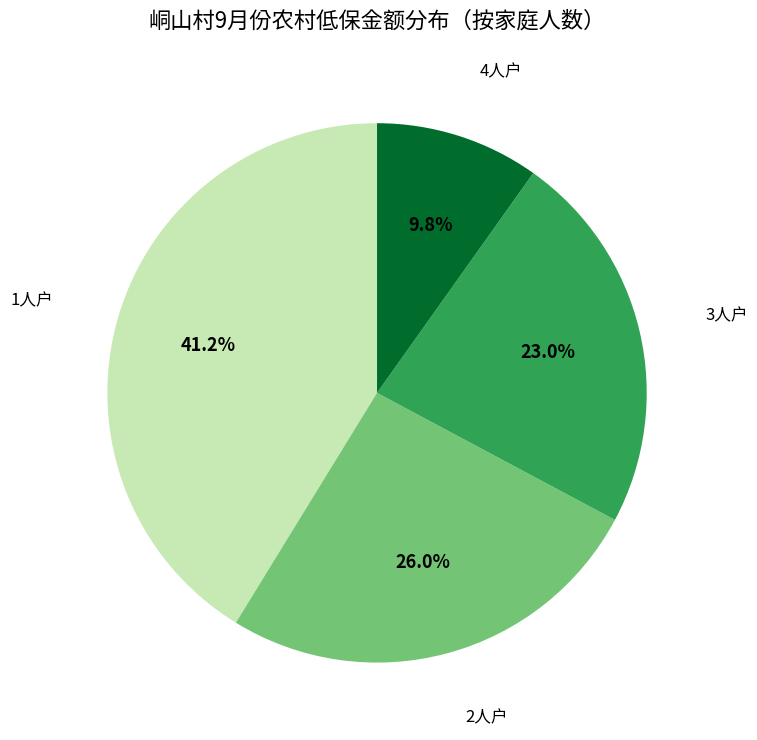

Which category has the smallest portion of the pie?

4人户